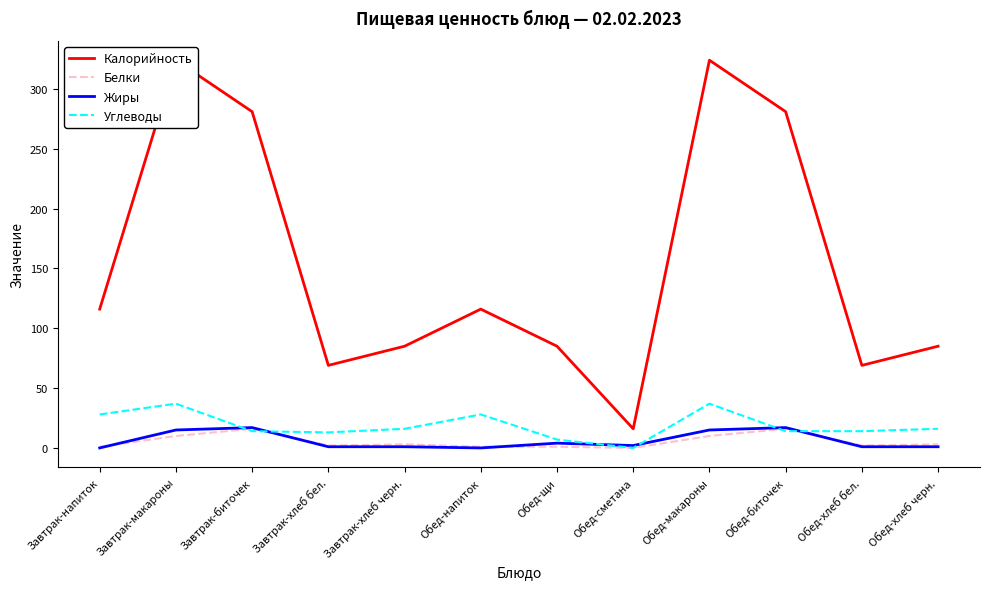

True or false: Белки has a value of 1 at Завтрак-напиток.

False